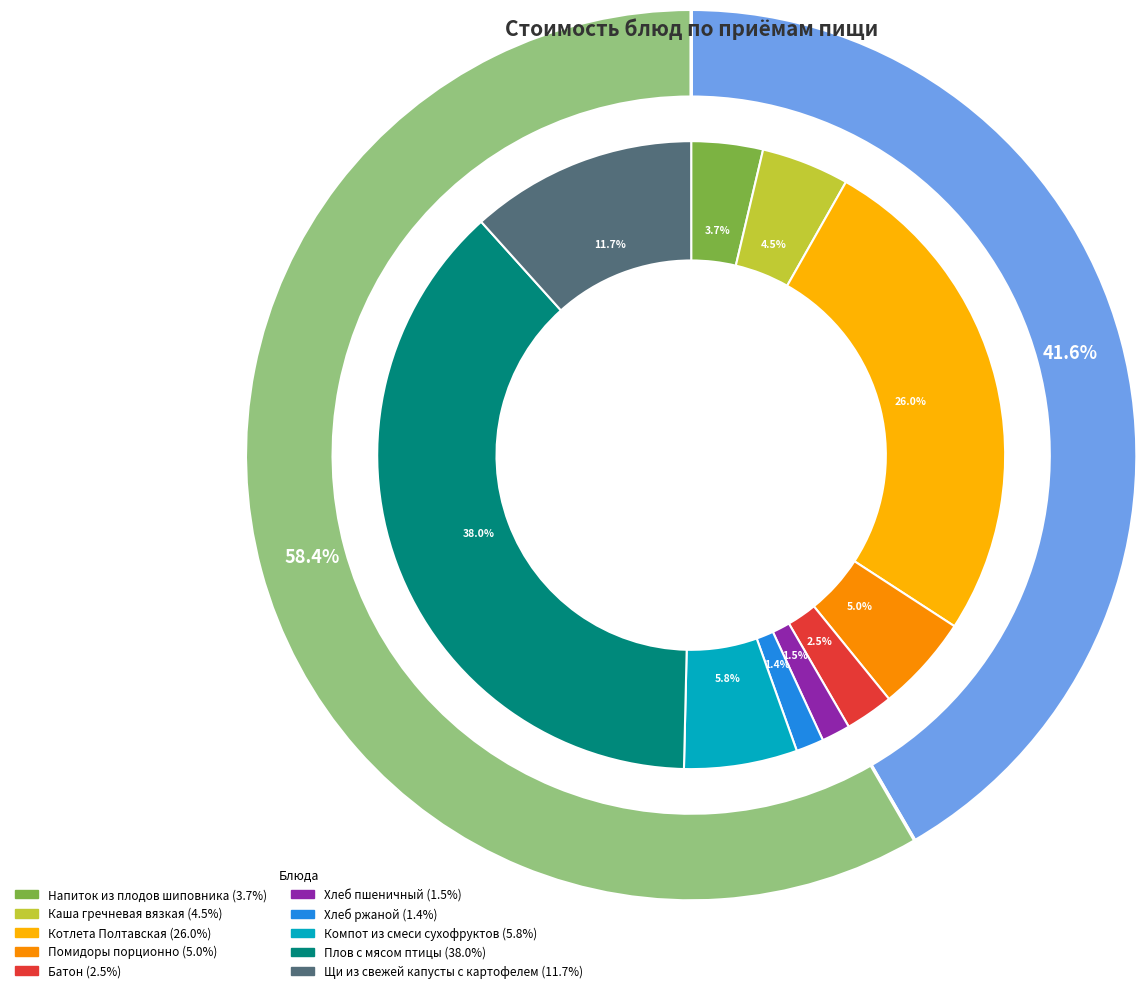

To the nearest percent, what is the average slice percentage?

10%